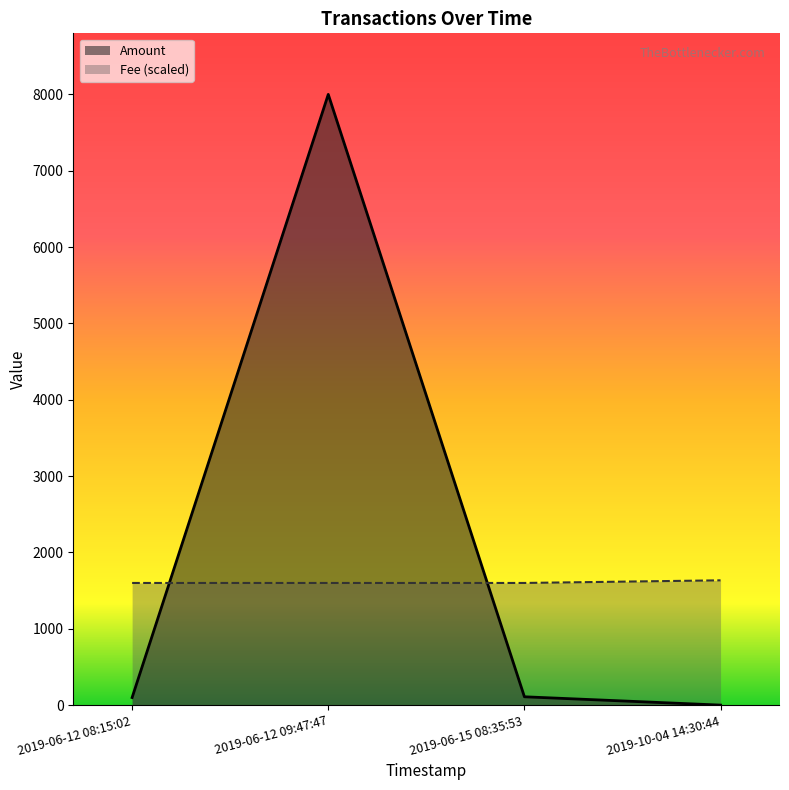

What is the maximum value for Fee (scaled)?

1634.6